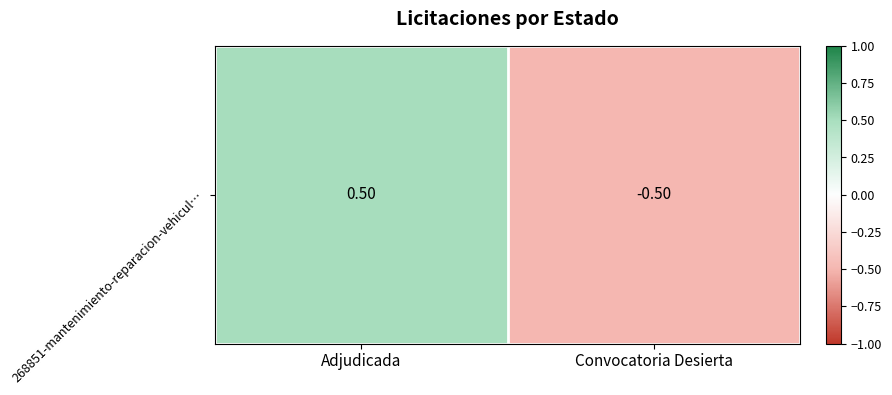

List the labels in order of value, largest first.

Adjudicada, Convocatoria Desierta